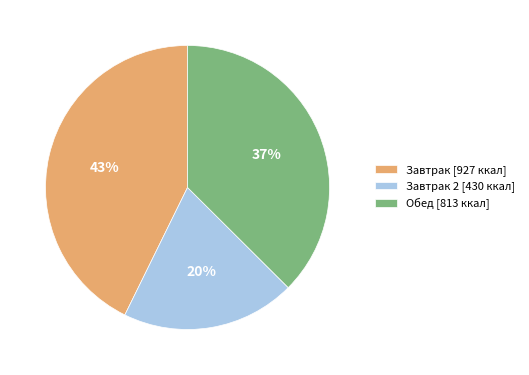

Rank the categories by value from lowest to highest.

Завтрак 2 [430 ккал], Обед [813 ккал], Завтрак [927 ккал]